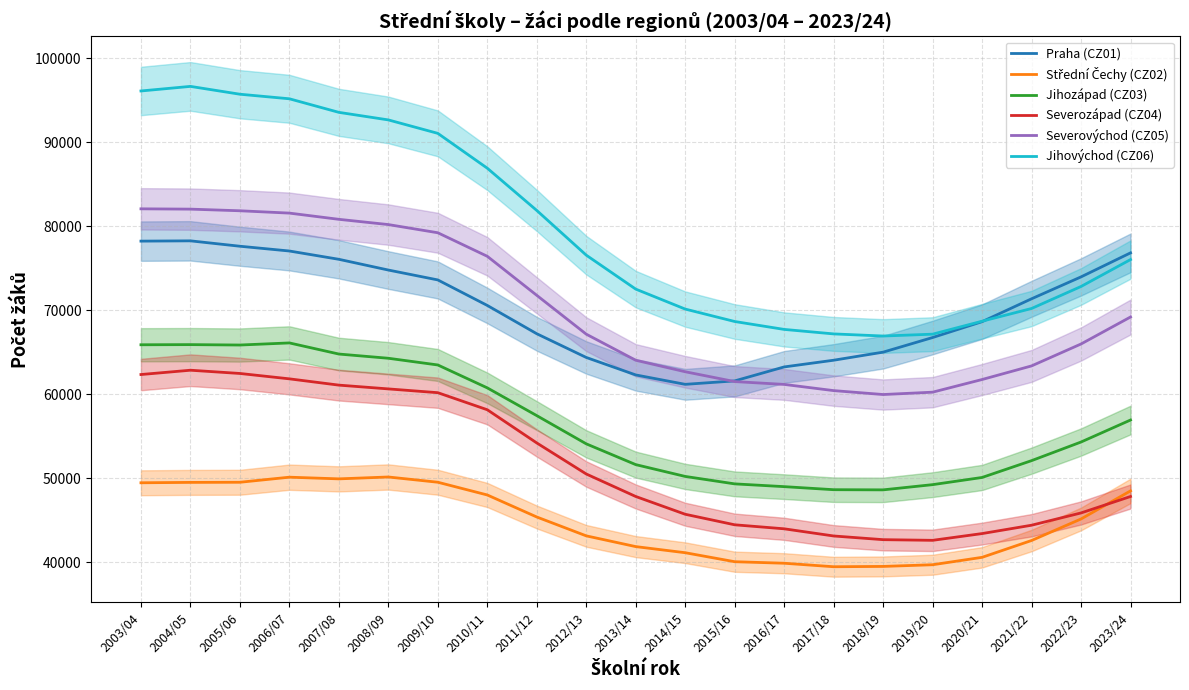

True or false: Jihovýchod (CZ06) has more than 2 points higher than both neighbors.

False